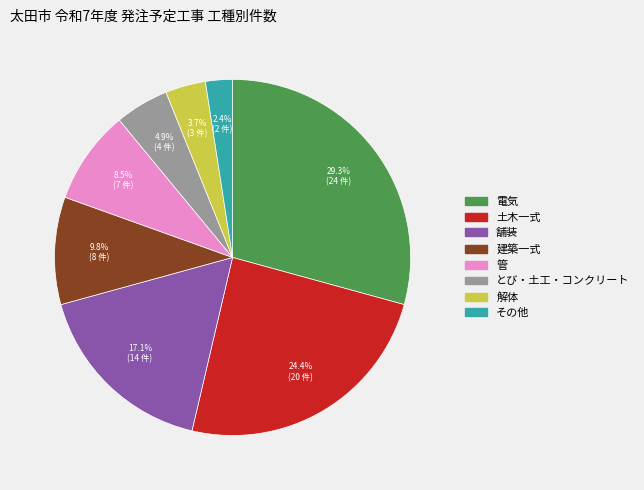

Count the number of slices in the pie.

8